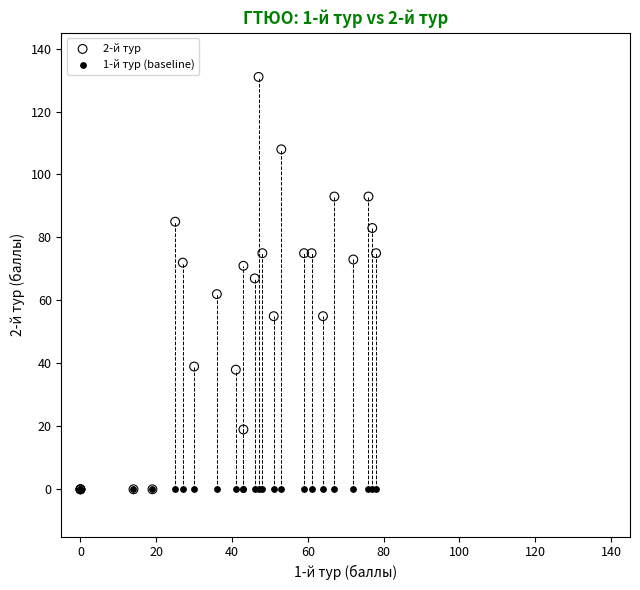

What are all the series names shown in the legend?

2-й тур, 1-й тур (baseline)